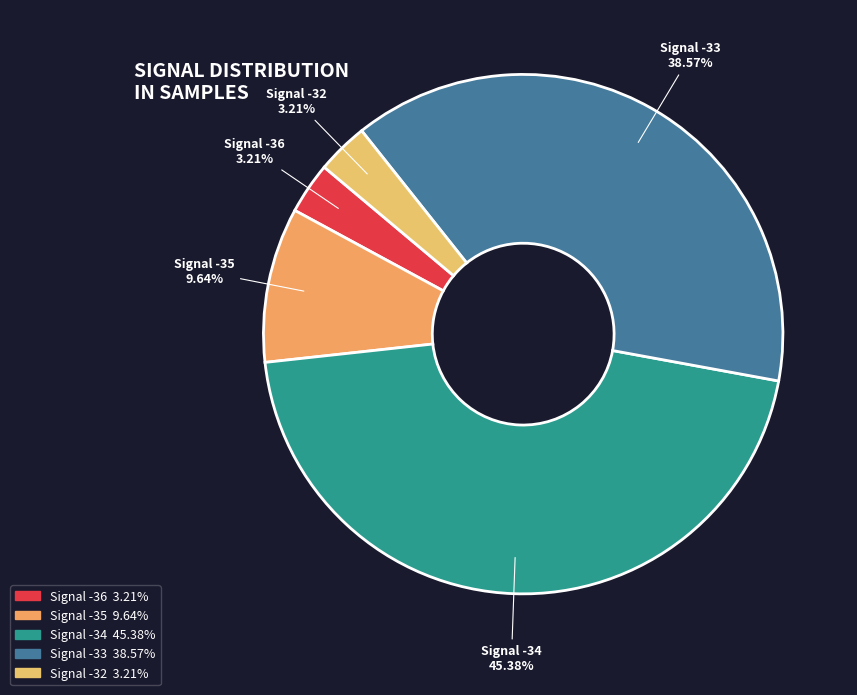

Is there any slice that represents more than half of the pie?

No